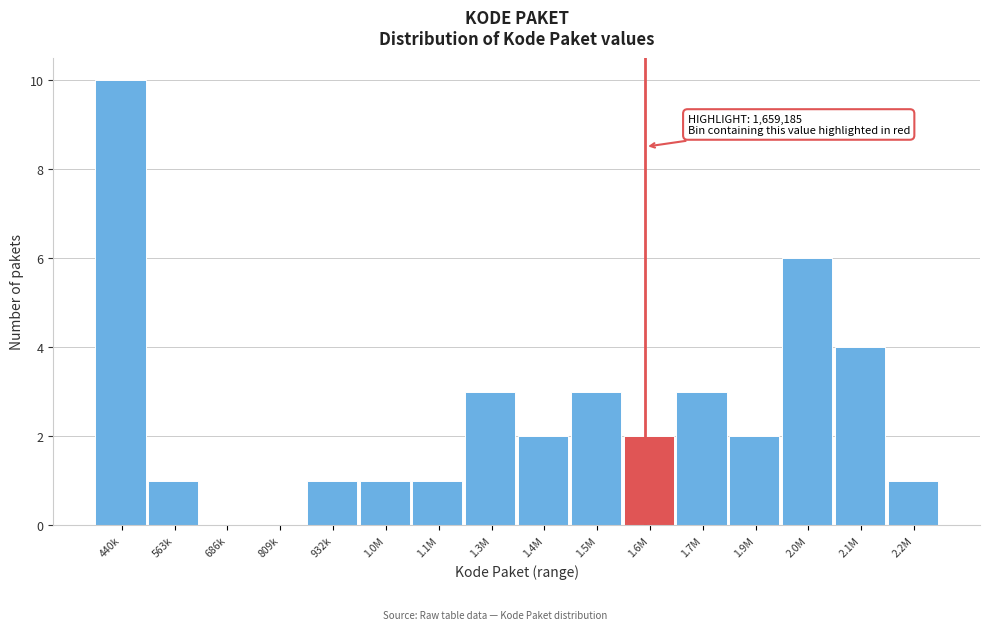

Reading left to right, what are all the values shown in this chart?

440k=10	563k=1	686k=0	809k=0	932k=1	1.0M=1	1.1M=1	1.3M=3	1.4M=2	1.5M=3	1.6M=2	1.7M=3	1.9M=2	2.0M=6	2.1M=4	2.2M=1